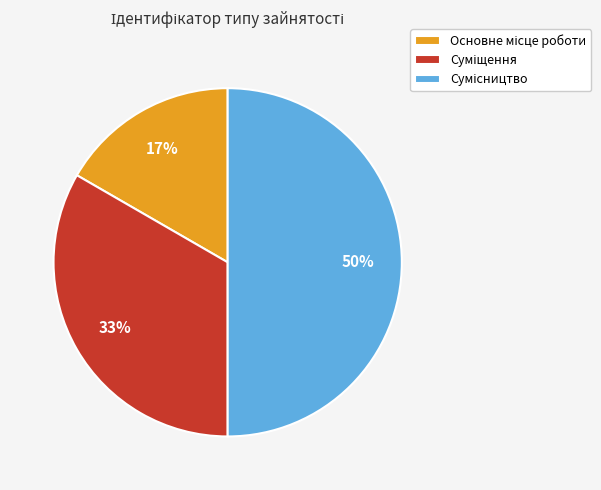

To the nearest percent, what is the average slice percentage?

33%